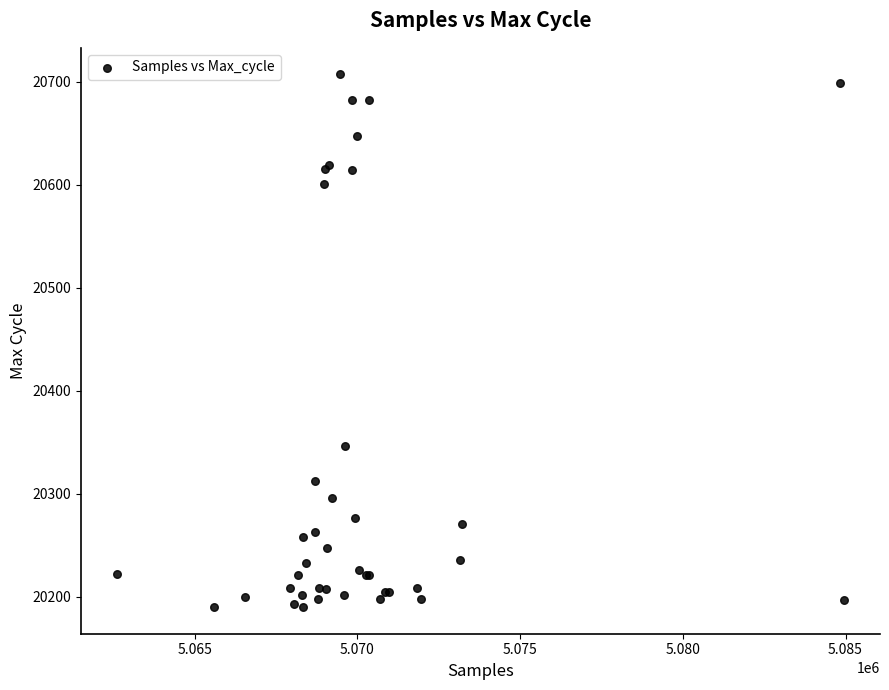

What Y value in the scatter plot is closest to 20448?

20346